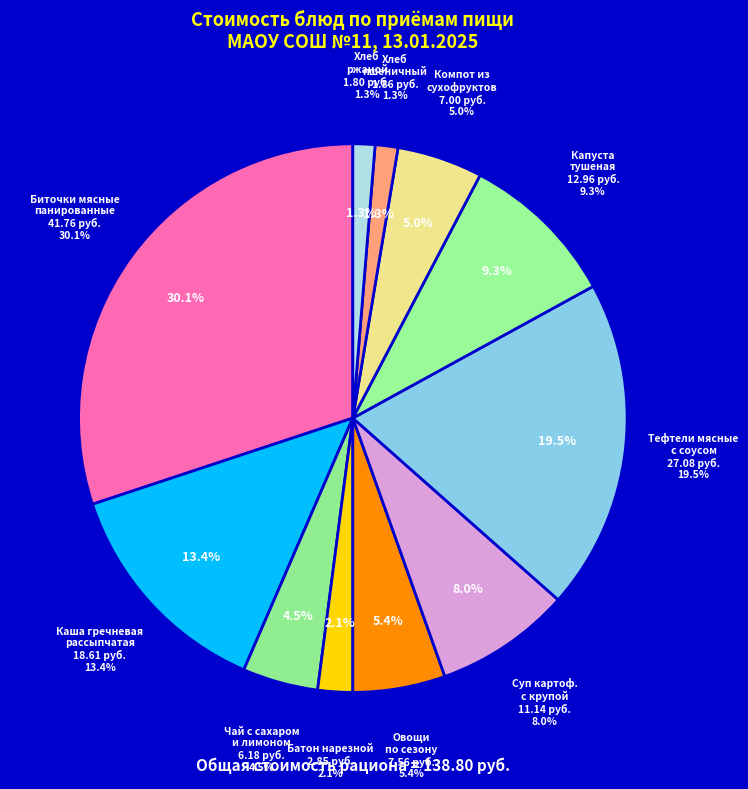

How many slices are in this pie chart?

11